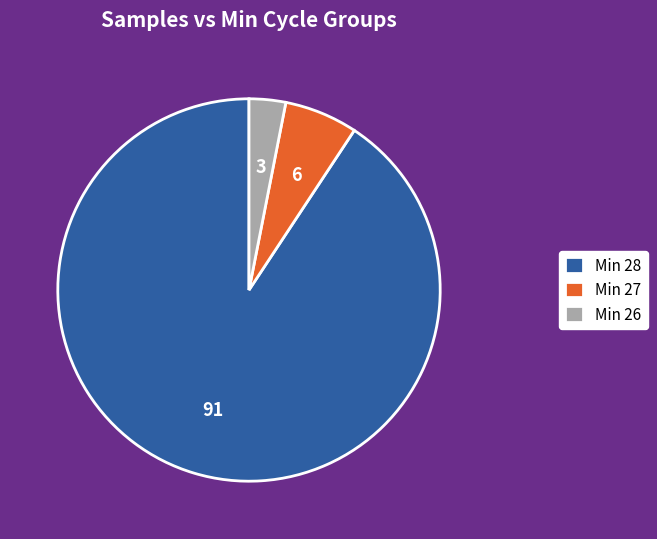

Which category has the smallest portion of the pie?

Min 26